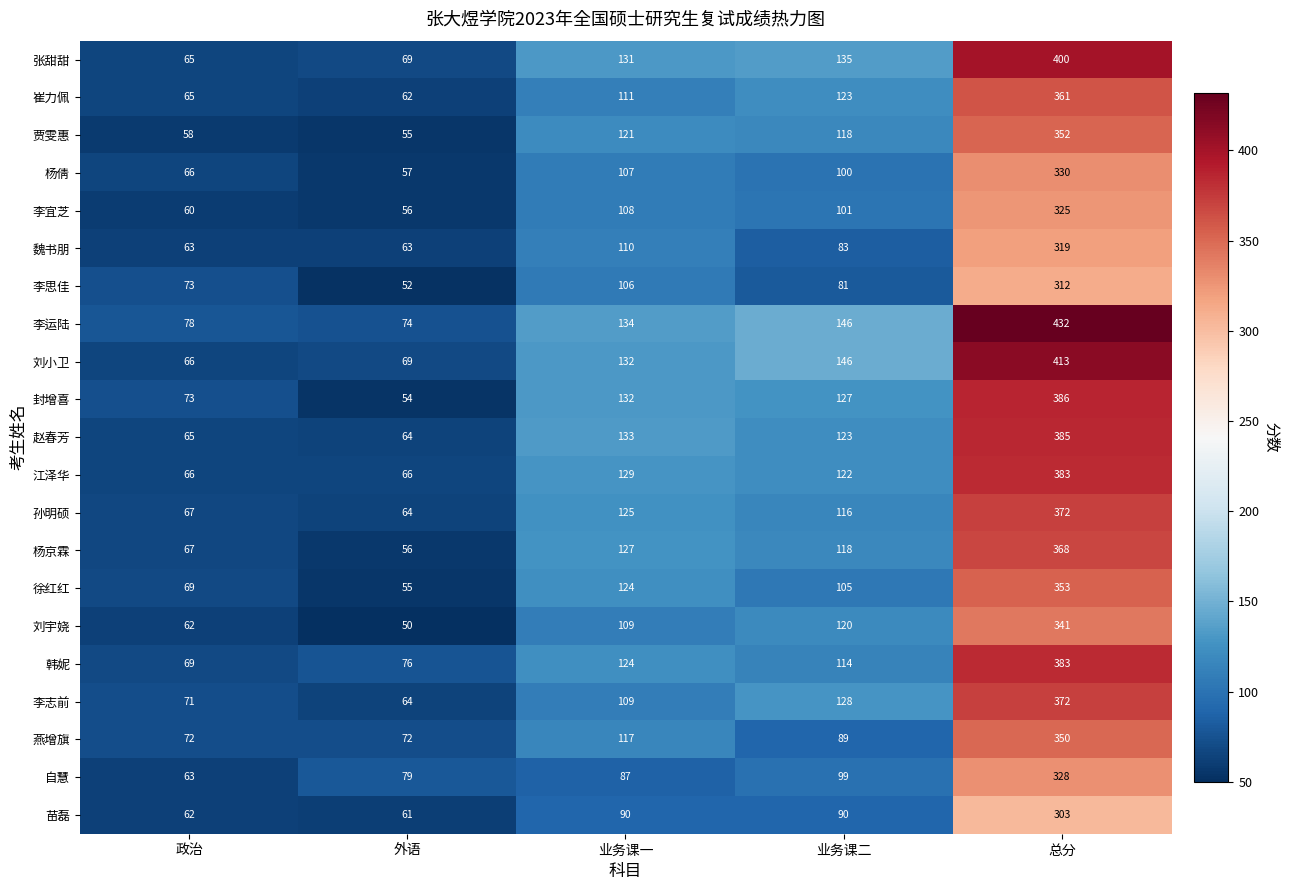

The value of 江泽华 at 政治 is 96. True or false?

False